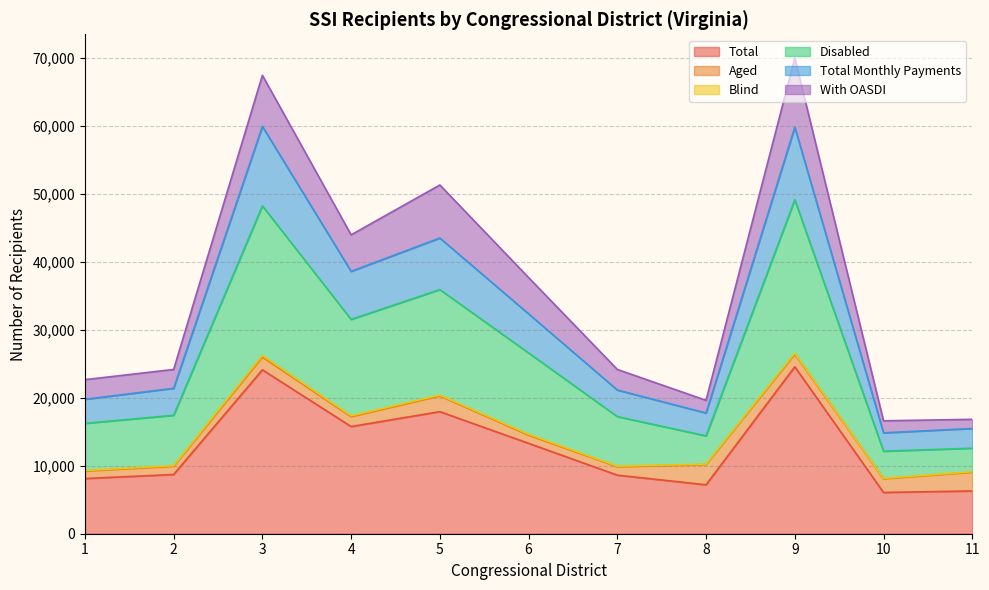

What is the highest value of the Total series?

24555